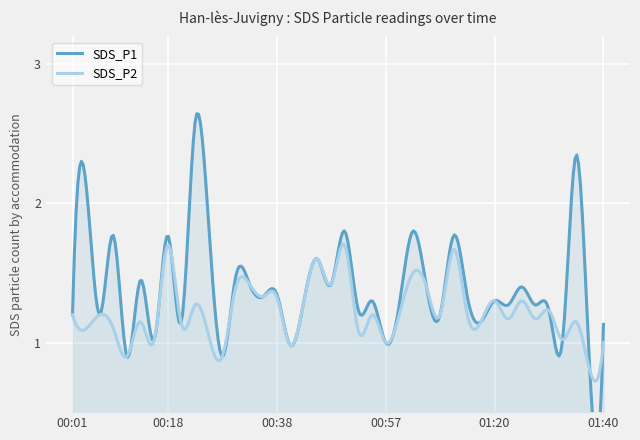

Reading left to right, what are all the values shown in this chart?

SDS_P1: 00:01=1.2	00:04=2.1	00:06=1.2	00:09=1.8	00:11=0.9	00:13=1.4	00:16=1.0	00:18=1.8	00:21=1.1	00:23=2.6	00:26=1.9	00:28=0.9	00:30=1.5	00:33=1.4	00:35=1.3	00:38=1.4	00:40=1.0	00:43=1.3	00:45=1.6	00:48=1.4	00:50=1.8	00:52=1.2	00:55=1.3	00:57=1.0	01:00=1.3	01:02=1.8	01:05=1.4	01:07=1.2	01:10=1.8	01:12=1.3	01:15=1.1	01:20=1.3	01:23=1.3	01:25=1.4	01:27=1.3	01:30=1.2	01:32=1.0	01:35=2.4	01:37=0.8	01:40=1.1
SDS_P2: 00:01=1.2	00:04=1.1	00:06=1.2	00:09=1.1	00:11=0.9	00:13=1.1	00:16=1.0	00:18=1.7	00:21=1.1	00:23=1.3	00:26=1.1	00:28=0.9	00:30=1.4	00:33=1.4	00:35=1.3	00:38=1.3	00:40=1.0	00:43=1.3	00:45=1.6	00:48=1.4	00:50=1.7	00:52=1.1	00:55=1.2	00:57=1.0	01:00=1.2	01:02=1.5	01:05=1.4	01:07=1.2	01:10=1.7	01:12=1.2	01:15=1.1	01:20=1.3	01:23=1.2	01:25=1.3	01:27=1.2	01:30=1.2	01:32=1.0	01:35=1.1	01:37=0.8	01:40=1.0